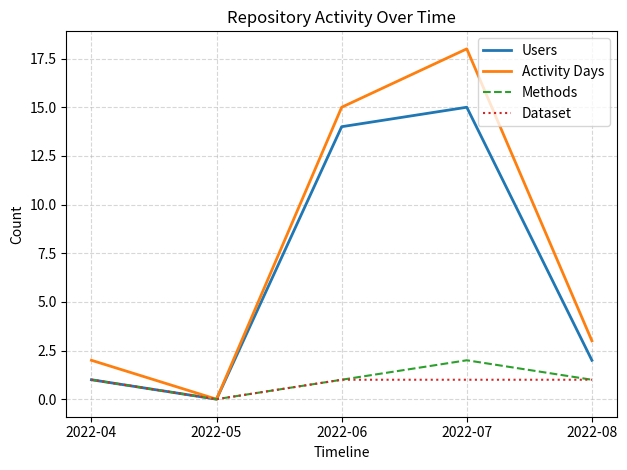

What is the maximum value shown in the chart?

18